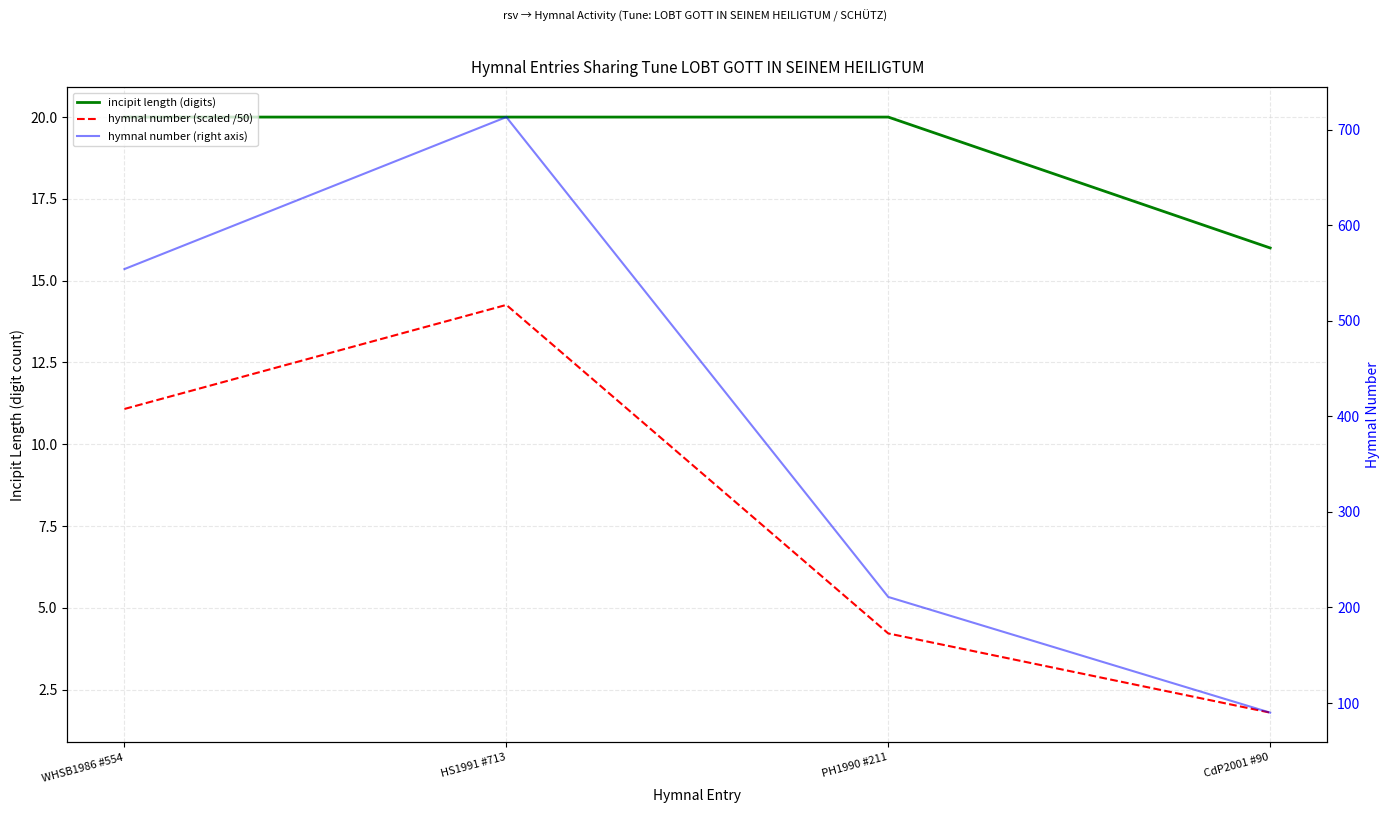

In hymnal number (right axis), how many points are higher than both neighbors (excluding endpoints)?

1